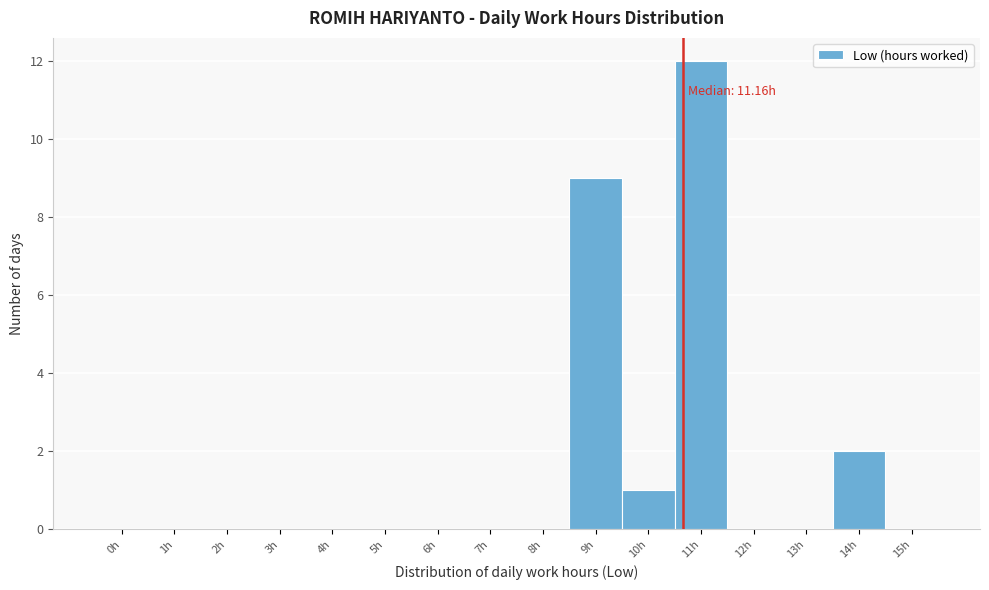

Reading right to left, list all the values displayed in this chart.

15h=0	14h=2	13h=0	12h=0	11h=12	10h=1	9h=9	8h=0	7h=0	6h=0	5h=0	4h=0	3h=0	2h=0	1h=0	0h=0